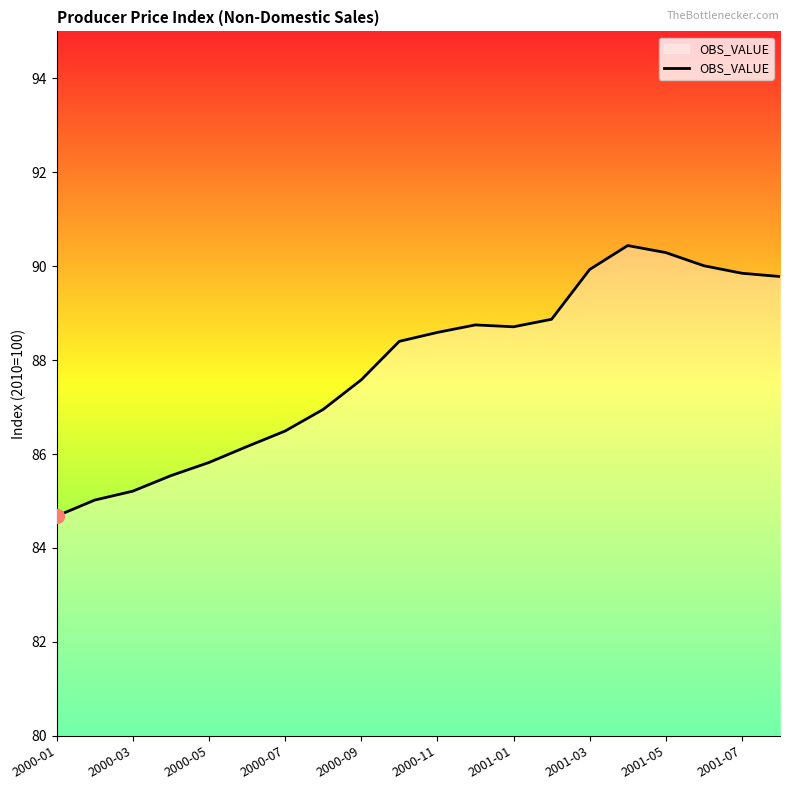

What is the difference between the maximum and minimum values?

5.8